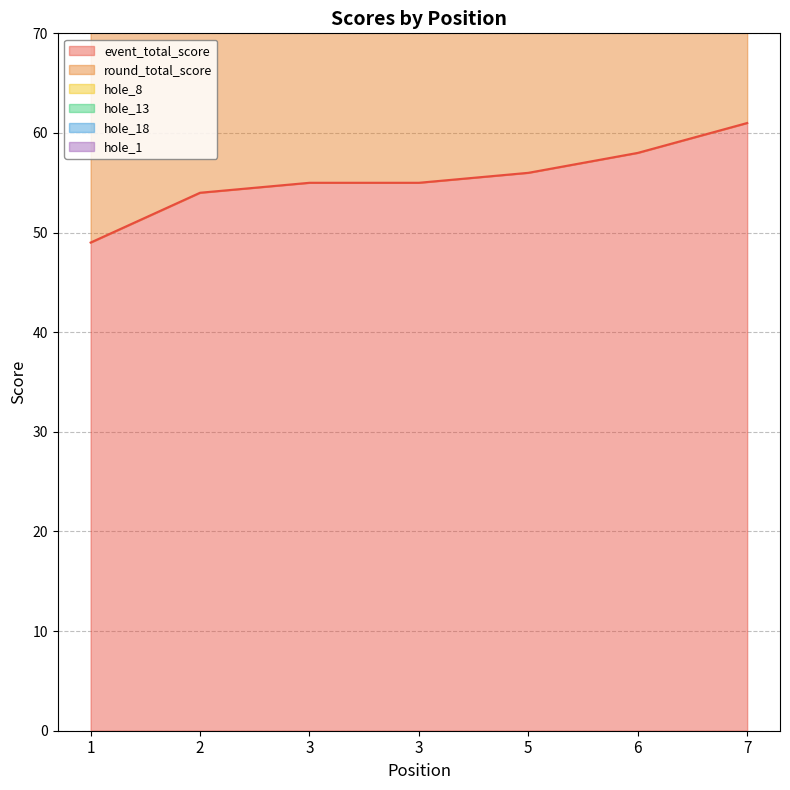

At 1, list the series in order from largest to smallest.

event_total_score, round_total_score, hole_8, hole_13, hole_18, hole_1